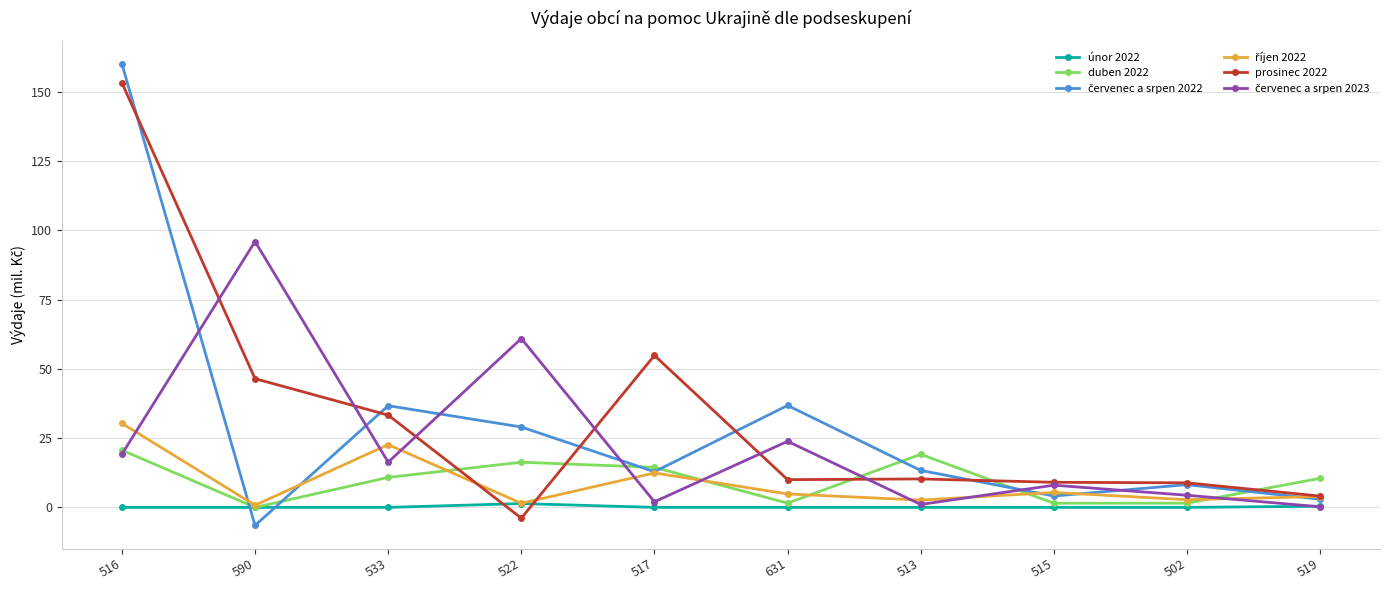

How many distinct data groups are displayed?

6